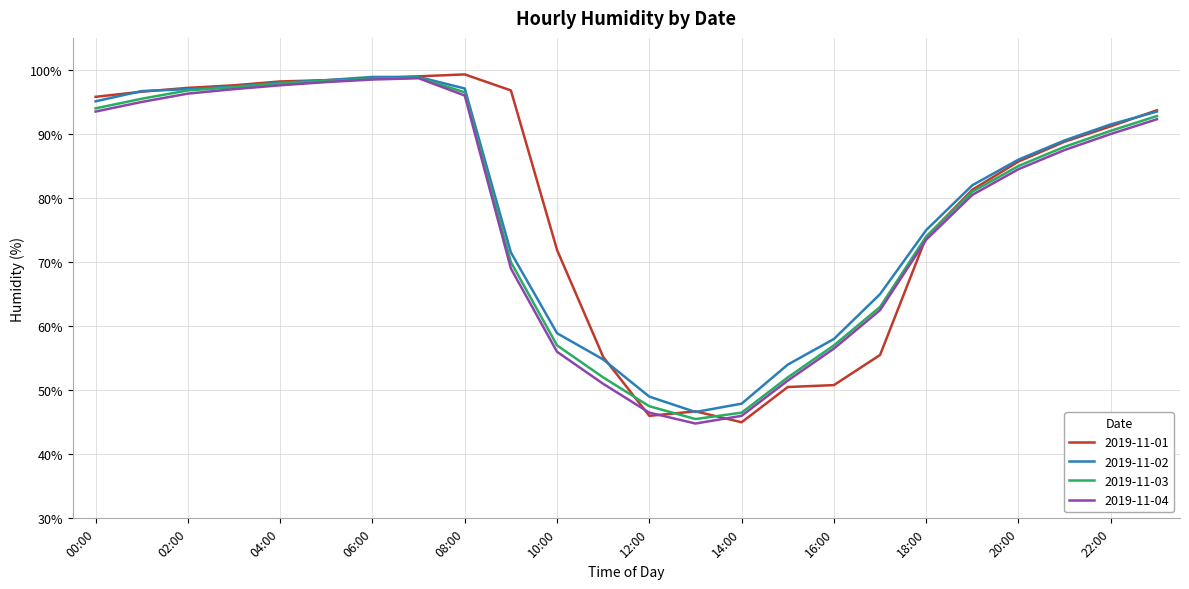

What is the smallest value displayed?

44.8